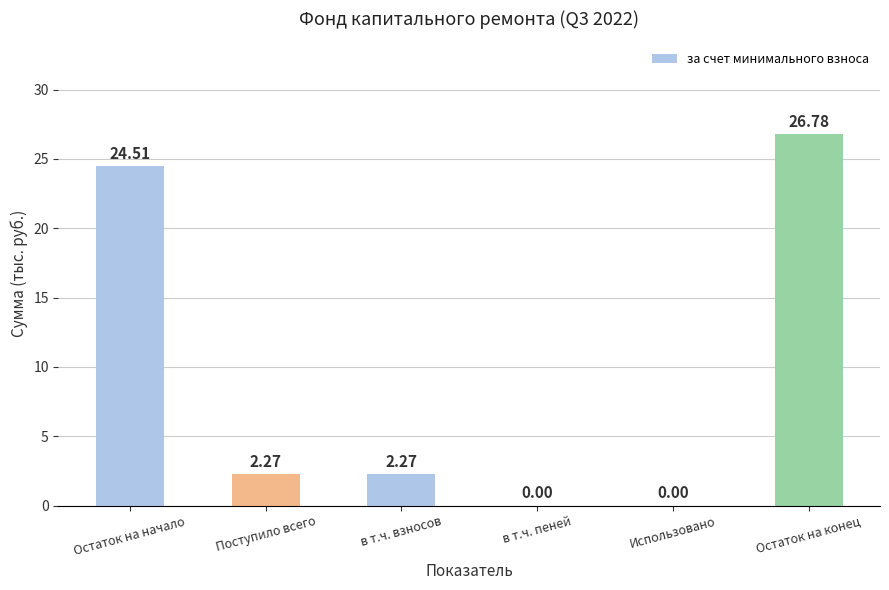

What is the sum of the values at в т.ч. пеней and Остаток на начало?

24.5